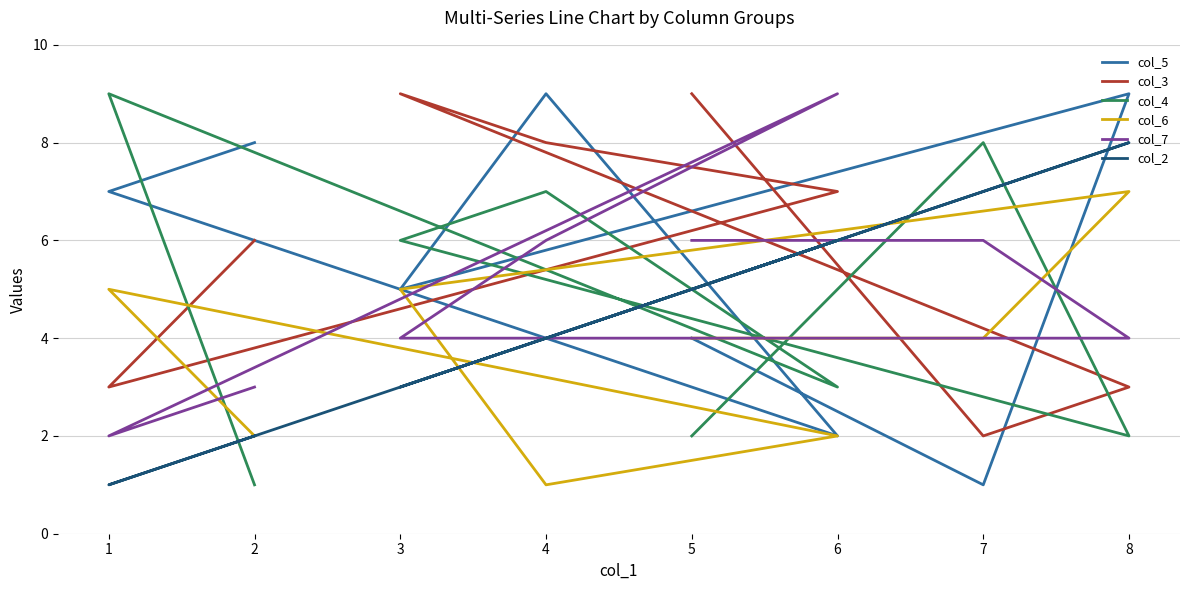

Which series has the widest spread of values?

col_5